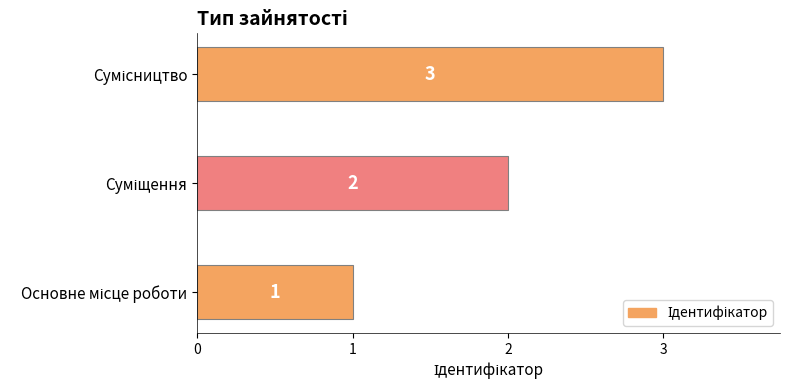

Count the values in the range 1 to 3.

3